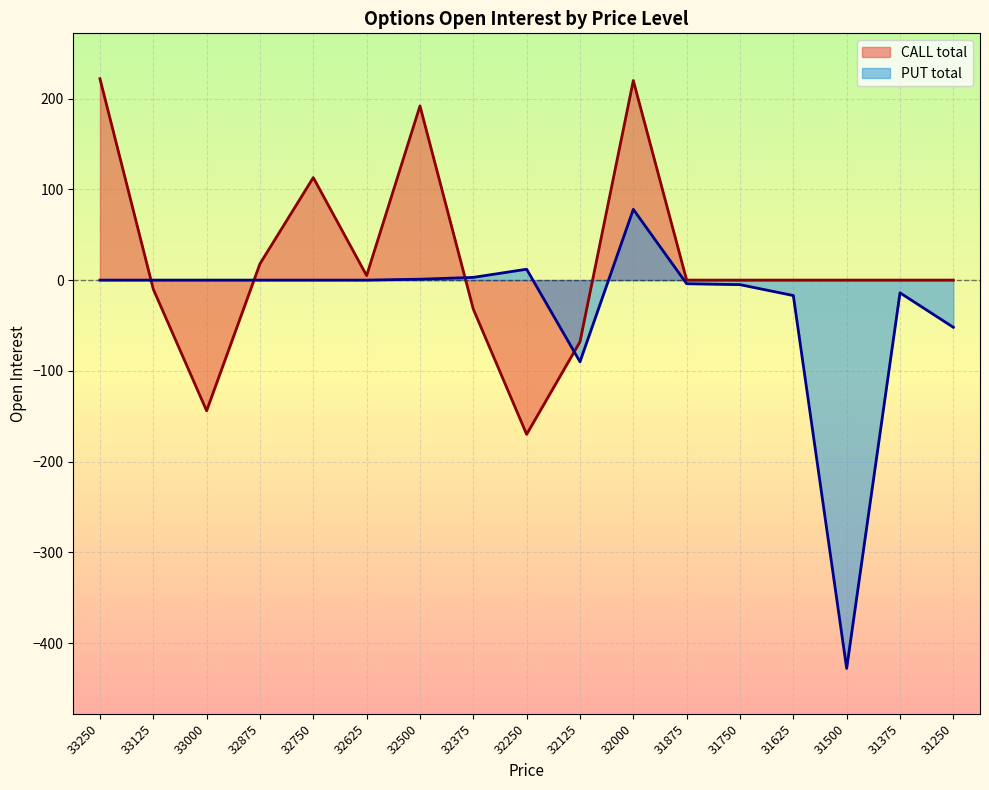

Between 31250 and 32500, which is larger?

32500